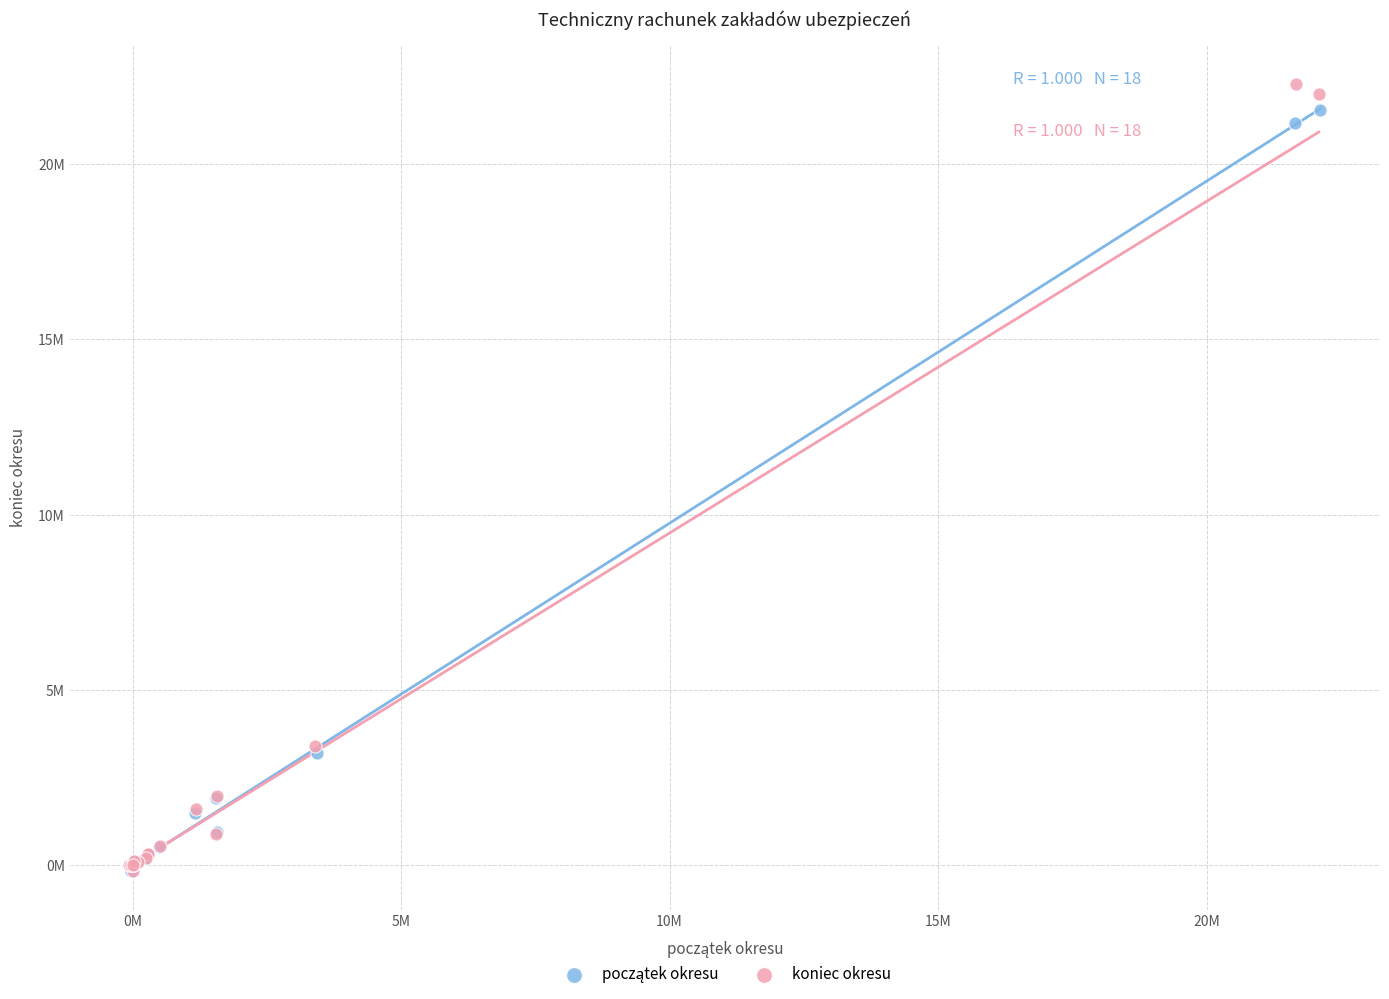

Which series reaches the maximum Y coordinate?

koniec okresu